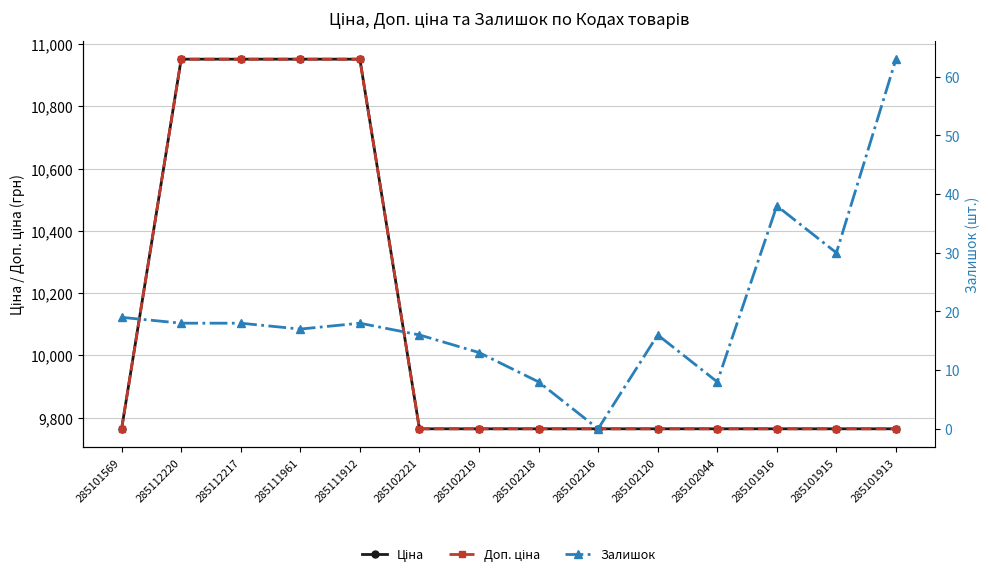

What is the difference between the highest and lowest values at 285111961?

10935.0